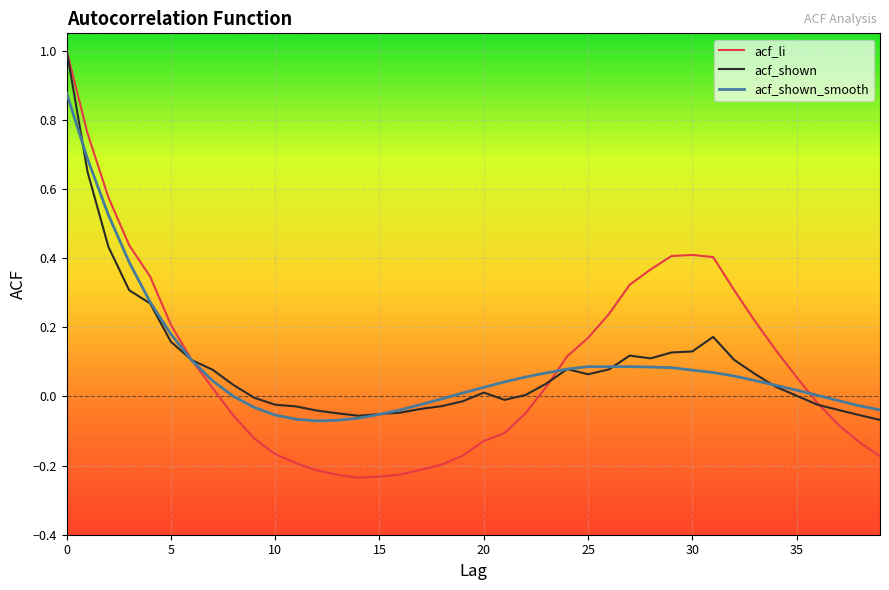

Which series has the largest range (max minus min)?

acf_li